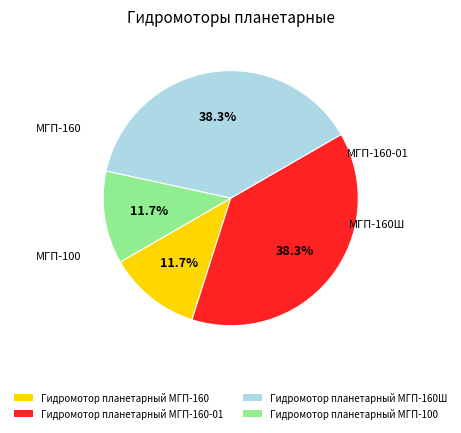

The Гидромотор планетарный МГП-160 slice represents 4% of the pie. True or false?

False